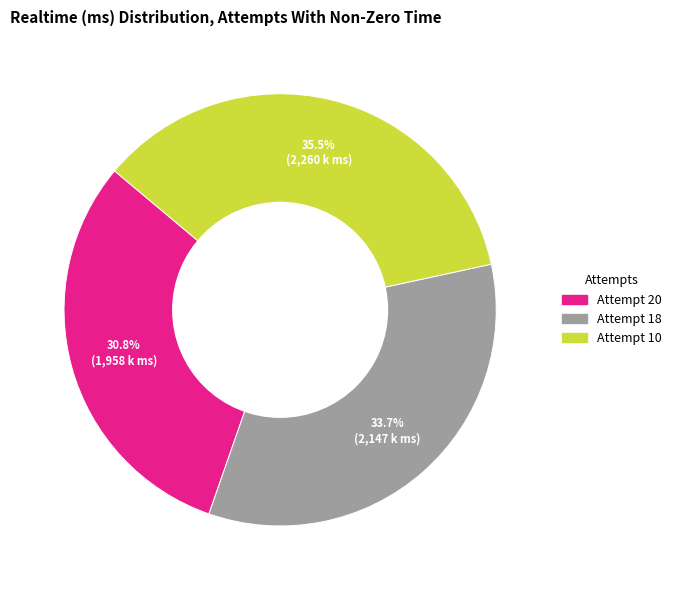

Which slice is the smallest?

Attempt 20